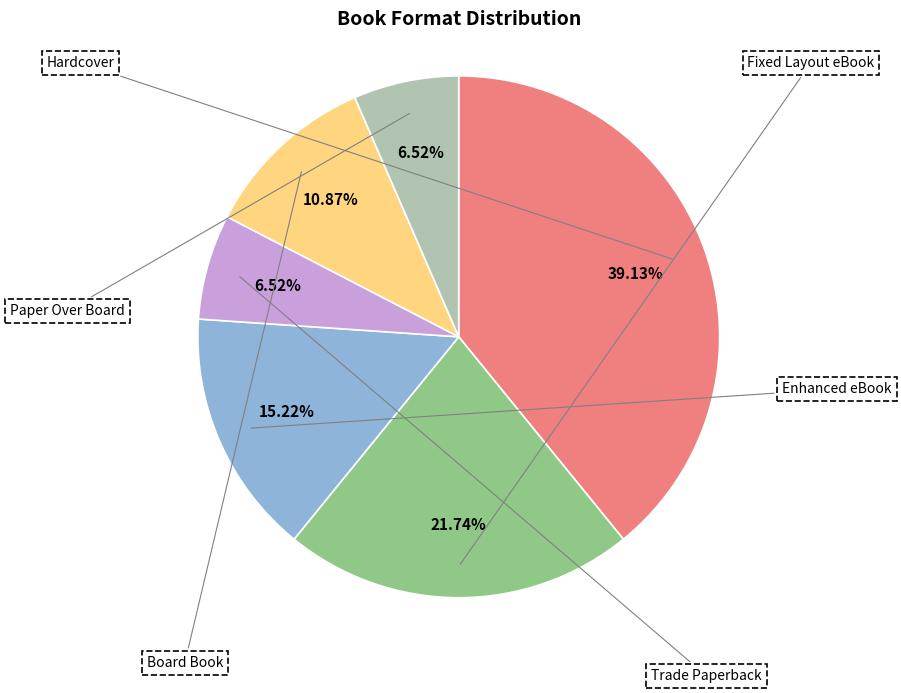

What percentage is the Board Book slice, to the nearest percent?

11%